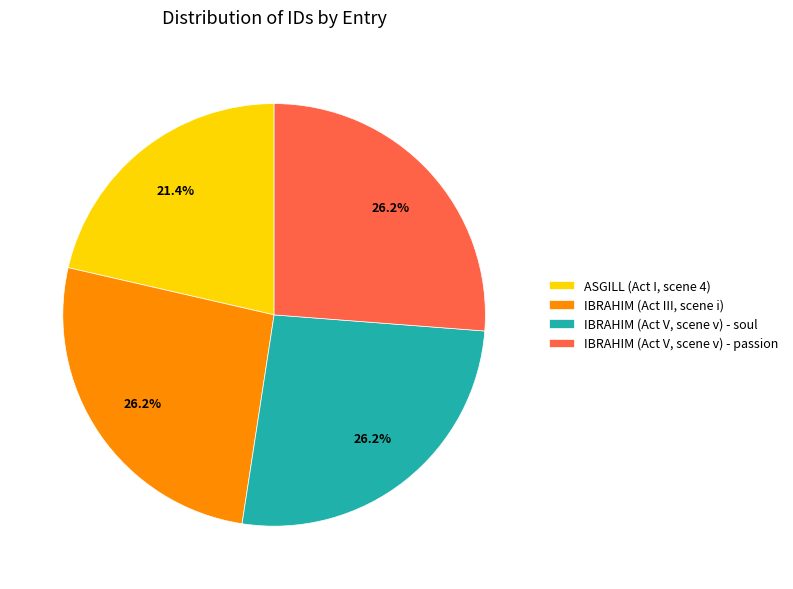

Combined, what portion of the pie is IBRAHIM (Act III, scene i) and ASGILL (Act I, scene 4)?

47.6%